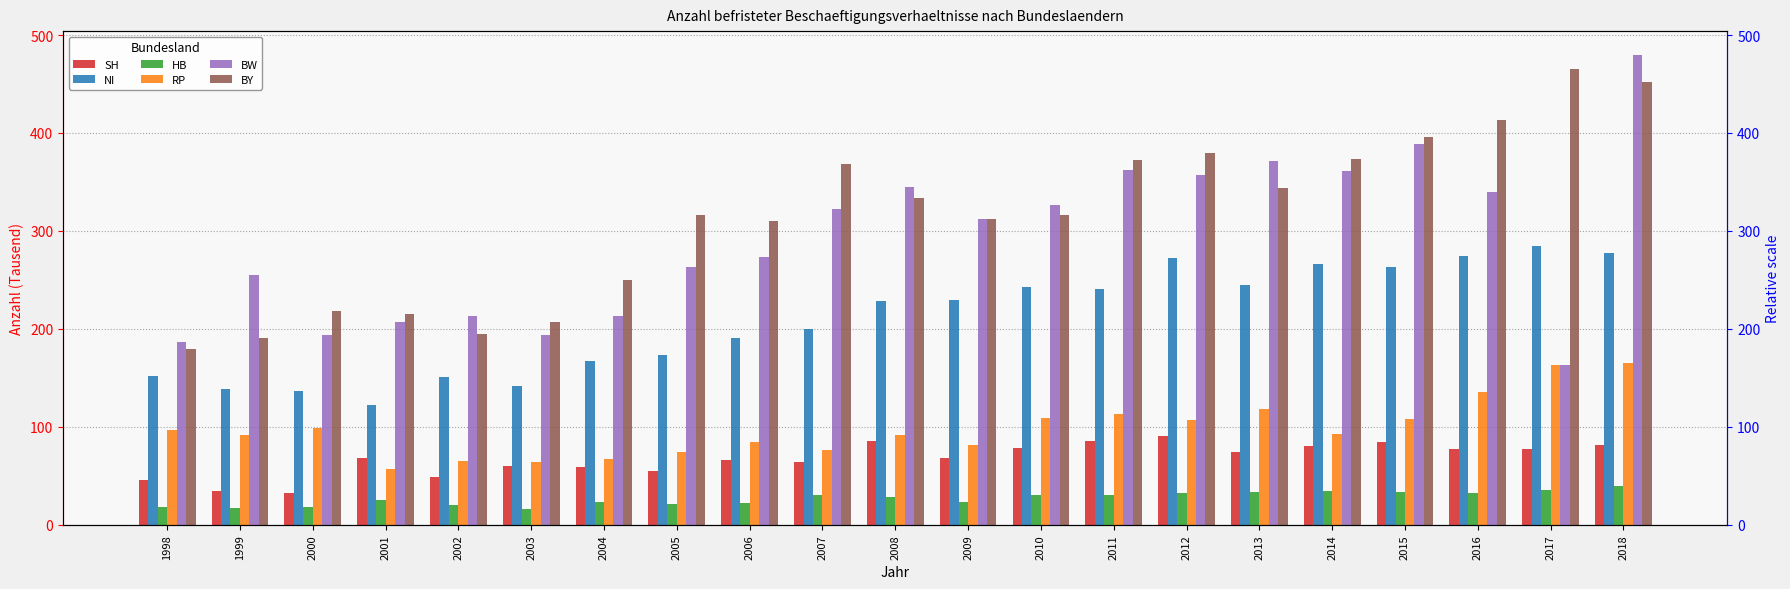

Reading right to left, what are all the values shown in this chart?

SH: 2018=82	2017=77	2016=77	2015=85	2014=80	2013=74	2012=91	2011=86	2010=78	2009=68	2008=86	2007=64	2006=66	2005=55	2004=59	2003=60	2002=49	2001=68	2000=32	1999=35	1998=46
NI: 2018=277	2017=285	2016=274	2015=263	2014=266	2013=245	2012=272	2011=241	2010=243	2009=230	2008=229	2007=200	2006=191	2005=173	2004=167	2003=142	2002=151	2001=122	2000=137	1999=139	1998=152
HB: 2018=40	2017=36	2016=33	2015=34	2014=35	2013=34	2012=33	2011=30	2010=30	2009=23	2008=28	2007=30	2006=22	2005=21	2004=23	2003=16	2002=20	2001=25	2000=18	1999=17	1998=18
RP: 2018=165	2017=163	2016=136	2015=108	2014=93	2013=118	2012=107	2011=113	2010=109	2009=82	2008=92	2007=76	2006=85	2005=74	2004=67	2003=64	2002=65	2001=57	2000=99	1999=92	1998=97
BW: 2018=480	2017=163	2016=340	2015=389	2014=361	2013=371	2012=357	2011=362	2010=326	2009=312	2008=345	2007=322	2006=273	2005=263	2004=213	2003=194	2002=213	2001=207	2000=194	1999=255	1998=187
BY: 2018=452	2017=465	2016=413	2015=396	2014=373	2013=344	2012=380	2011=372	2010=316	2009=312	2008=334	2007=368	2006=310	2005=316	2004=250	2003=207	2002=195	2001=215	2000=218	1999=191	1998=179